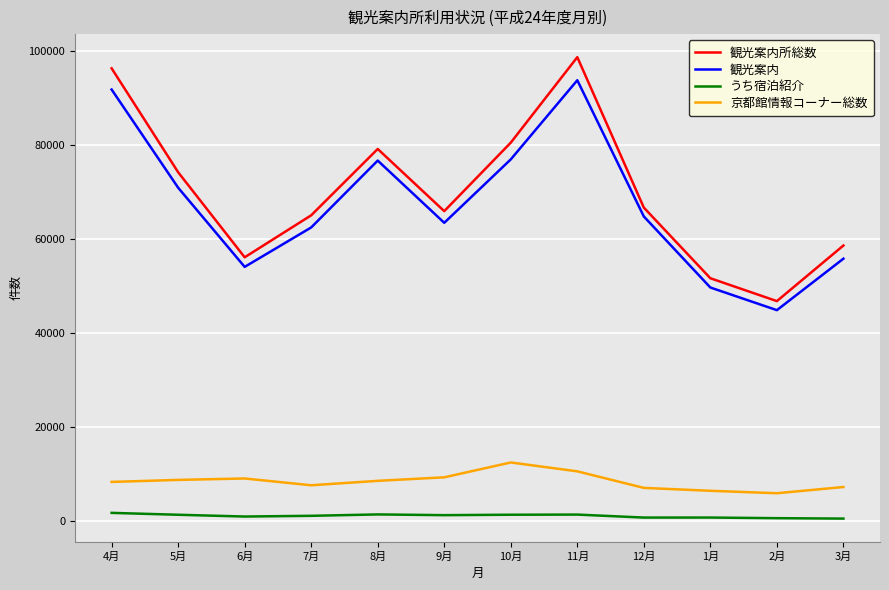

Where is 観光案内所総数 nearest to the value 72781?

5月